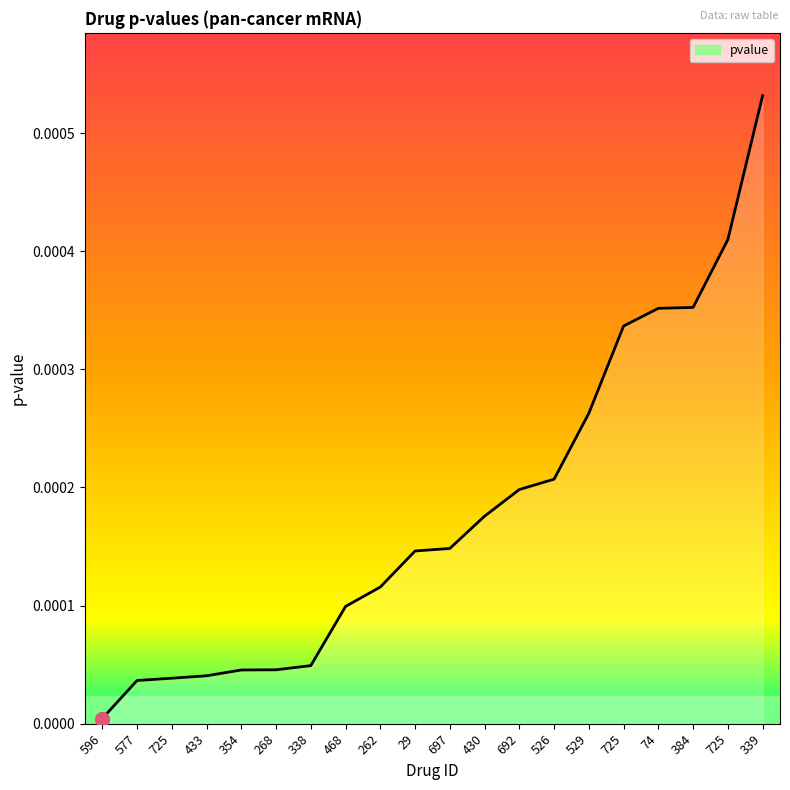

At which label is the value closest to 0?

596